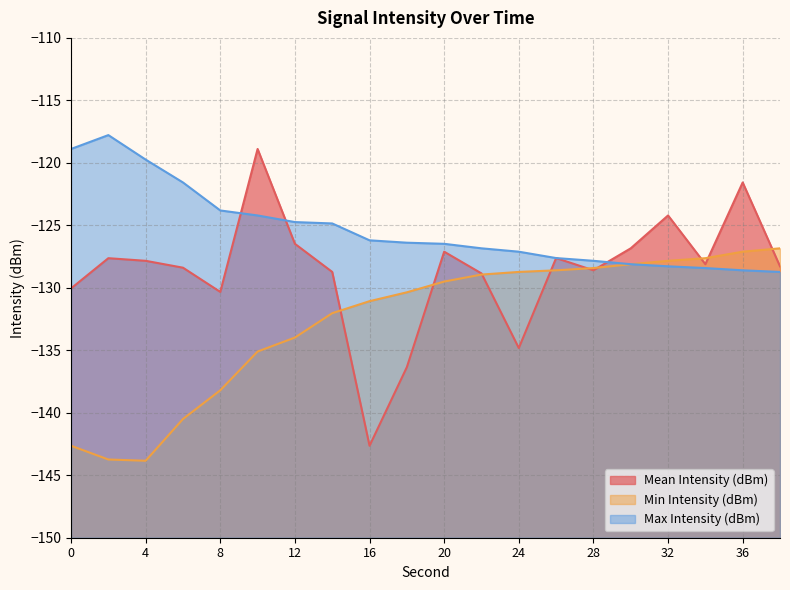

Where does the Mean Intensity (dBm) series first go above -128?

2